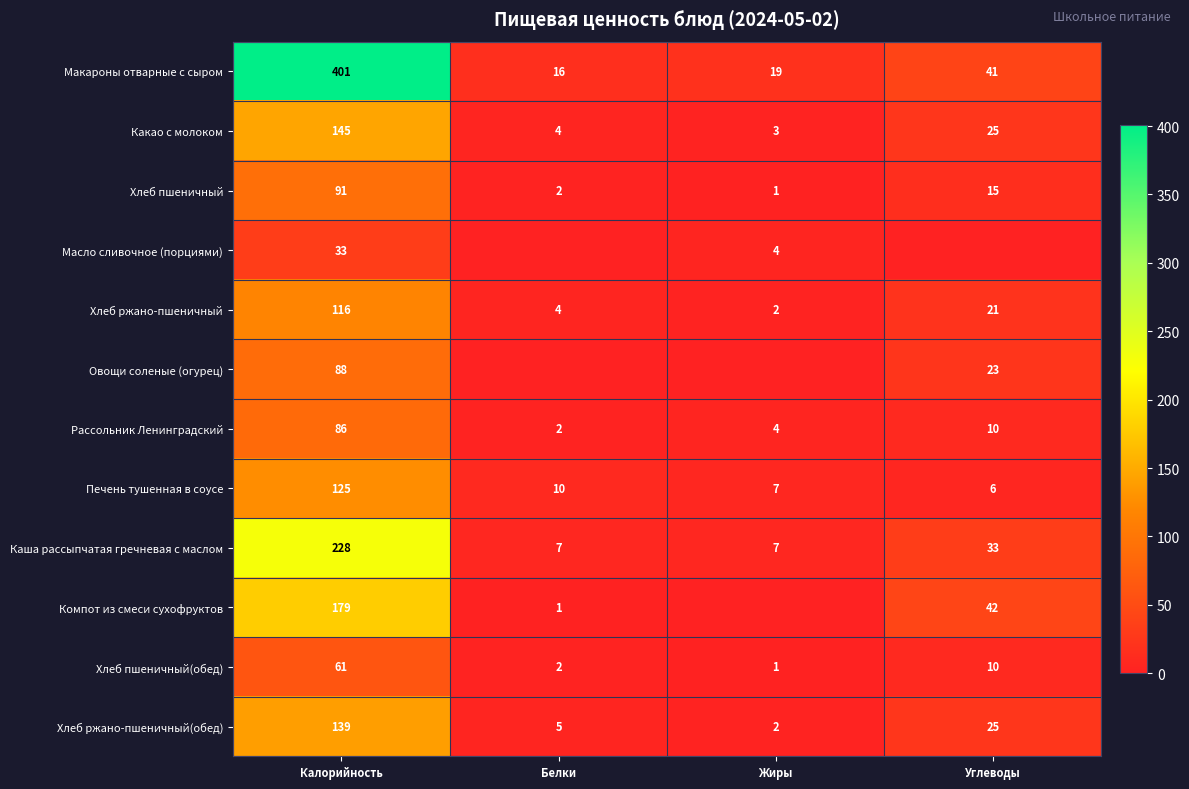

What is the difference between the highest and lowest values at Калорийность?

368